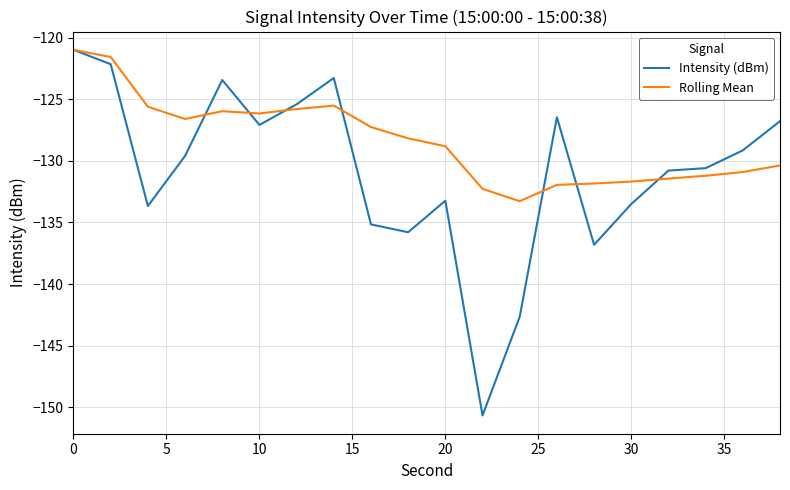

Which series has the largest total across all categories?

Rolling Mean